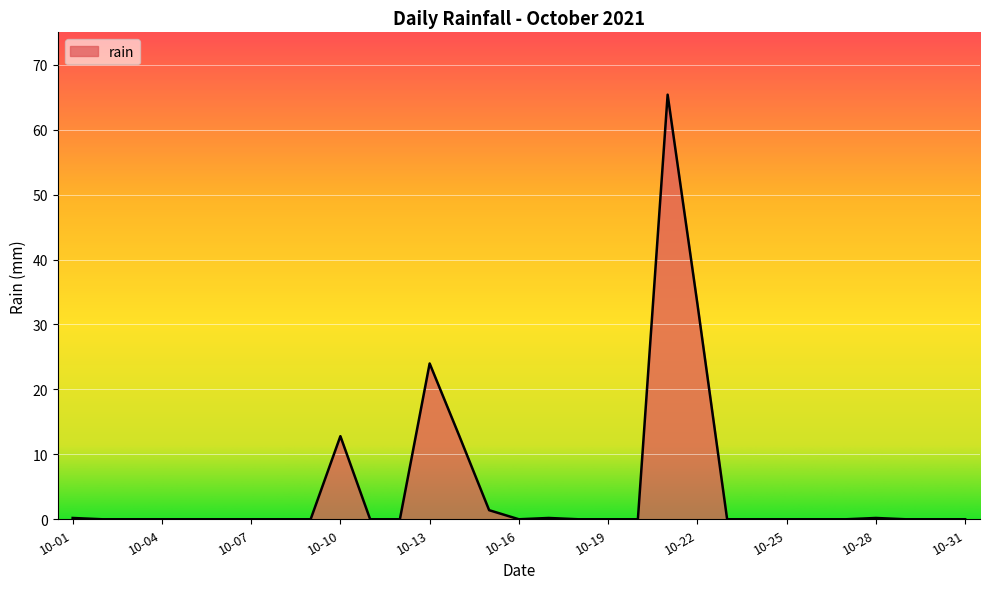

What is the greatest value displayed?

65.4